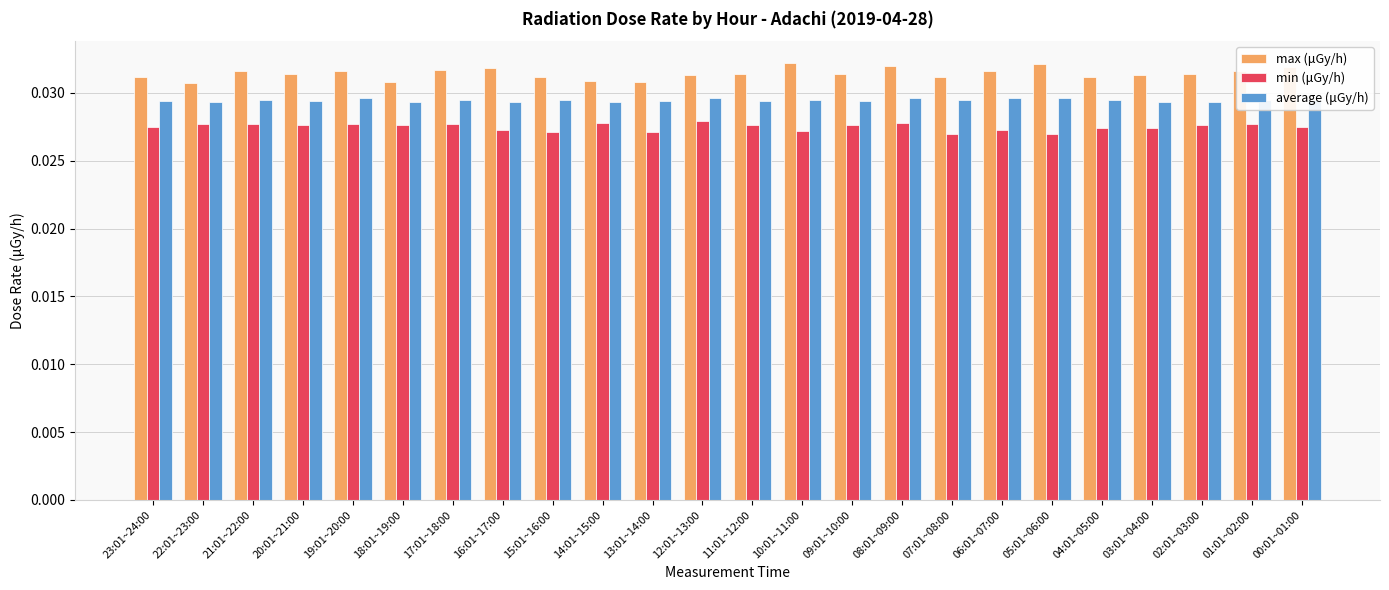

How many distinct data groups are displayed?

3